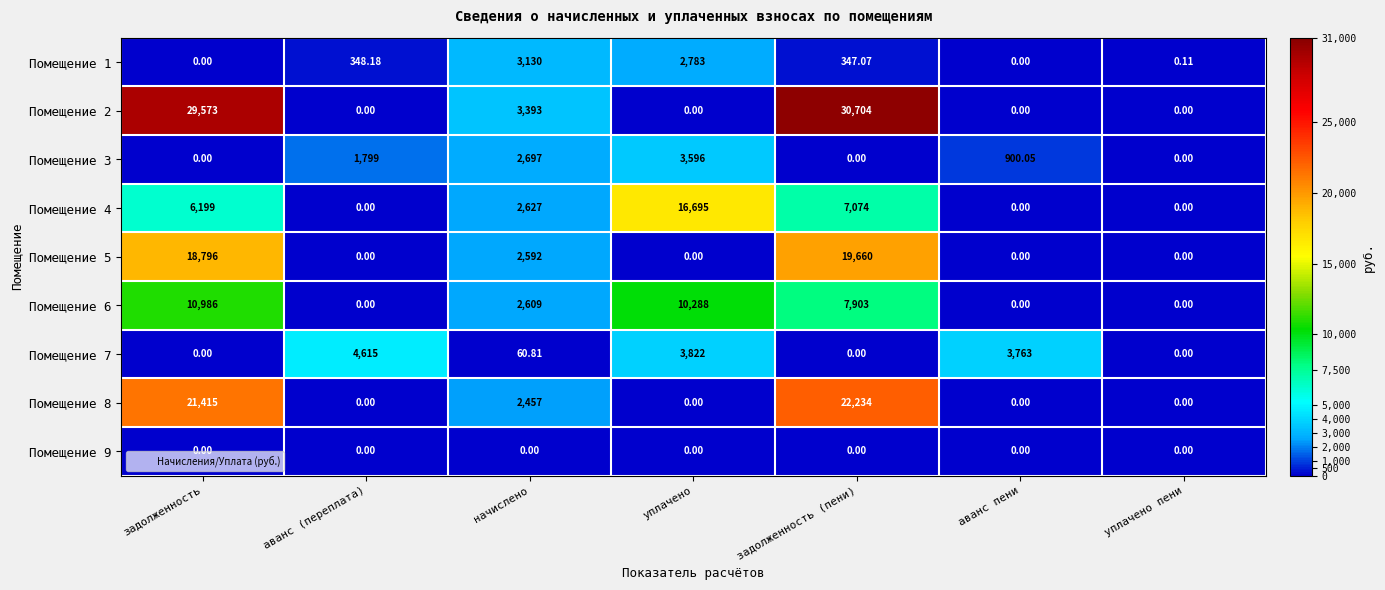

At which category is the sum across all series the highest?

задолженность (пени)